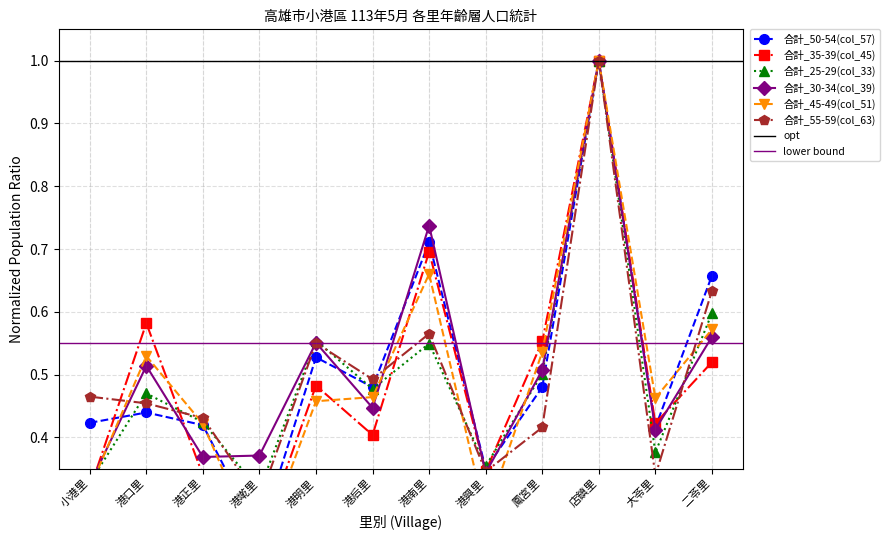

What is the total value across all series at 店鎮里?

6.0